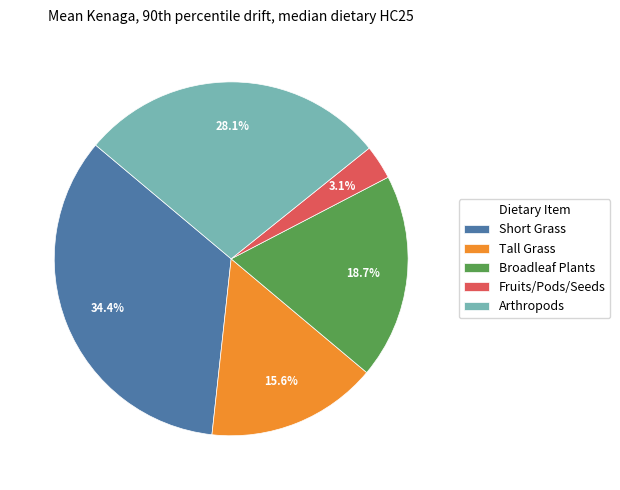

To the nearest percent, what is the difference between the largest and smallest slice percentages?

31%